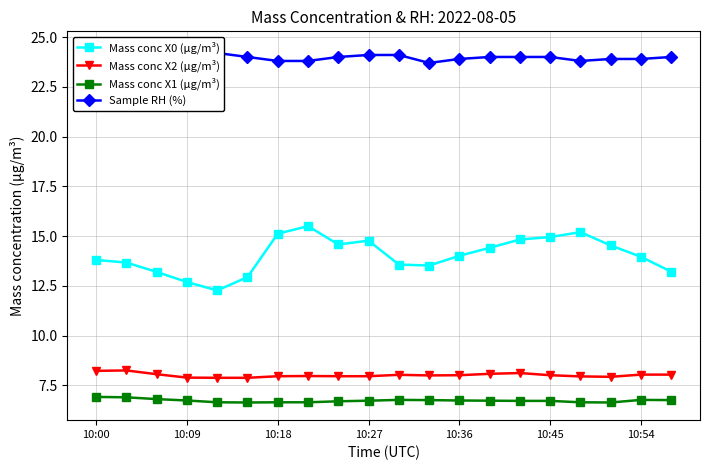

What is the difference between the maximum and minimum values in the Mass conc X0 (μg/m³) series?

3.2